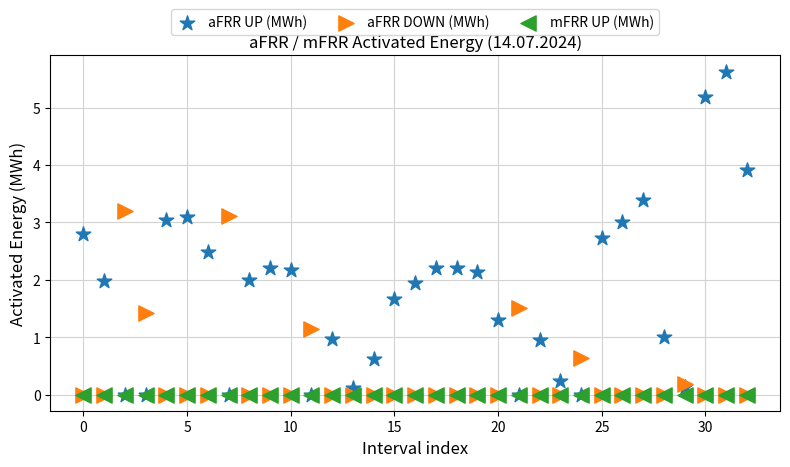

What are all the series names shown in the legend?

aFRR UP (MWh), aFRR DOWN (MWh), mFRR UP (MWh)